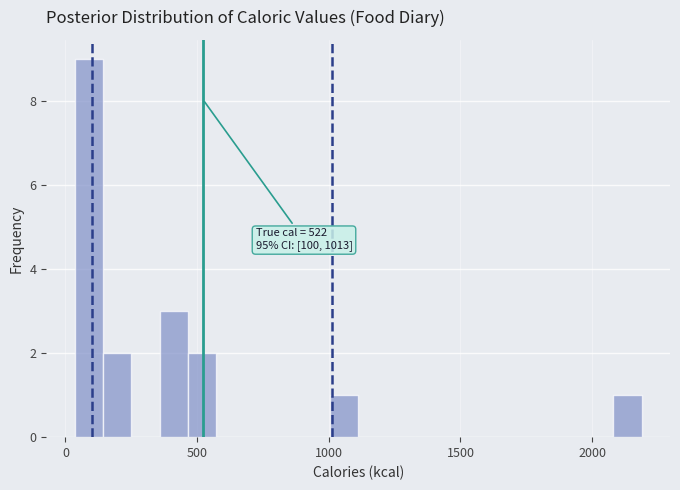

Around what value on the x-axis is the tallest bar? Give the approximate position of its centre, as read against the axis.

100